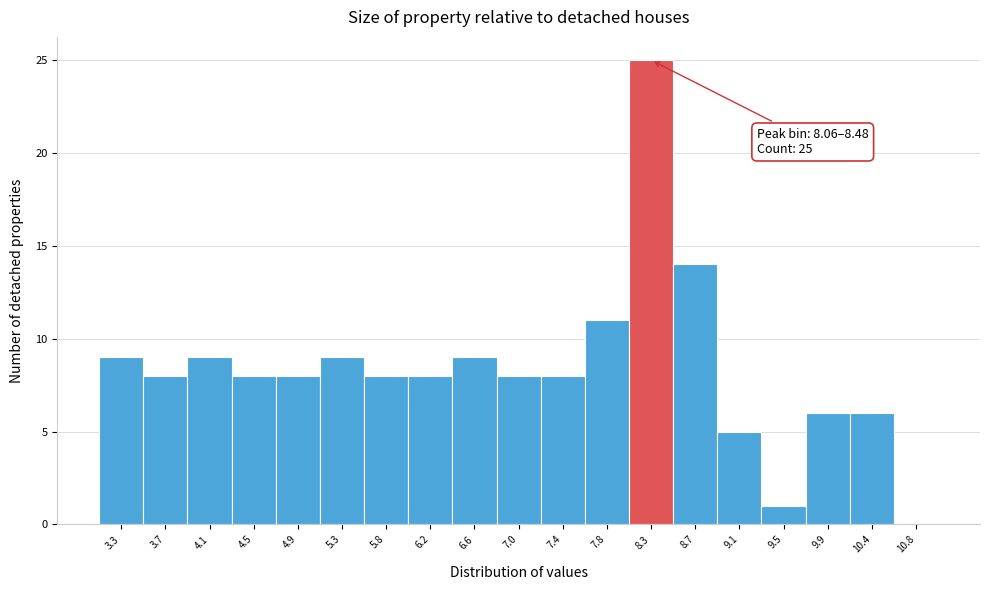

Which range on the x-axis has the tallest bar?

8.05 to 8.50